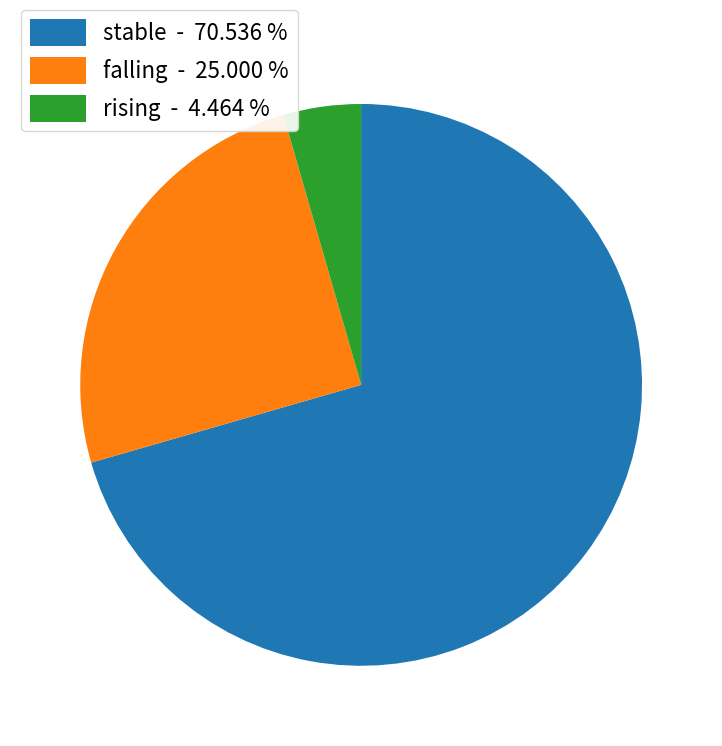

Is falling - 25.000 % the majority of the pie?

No